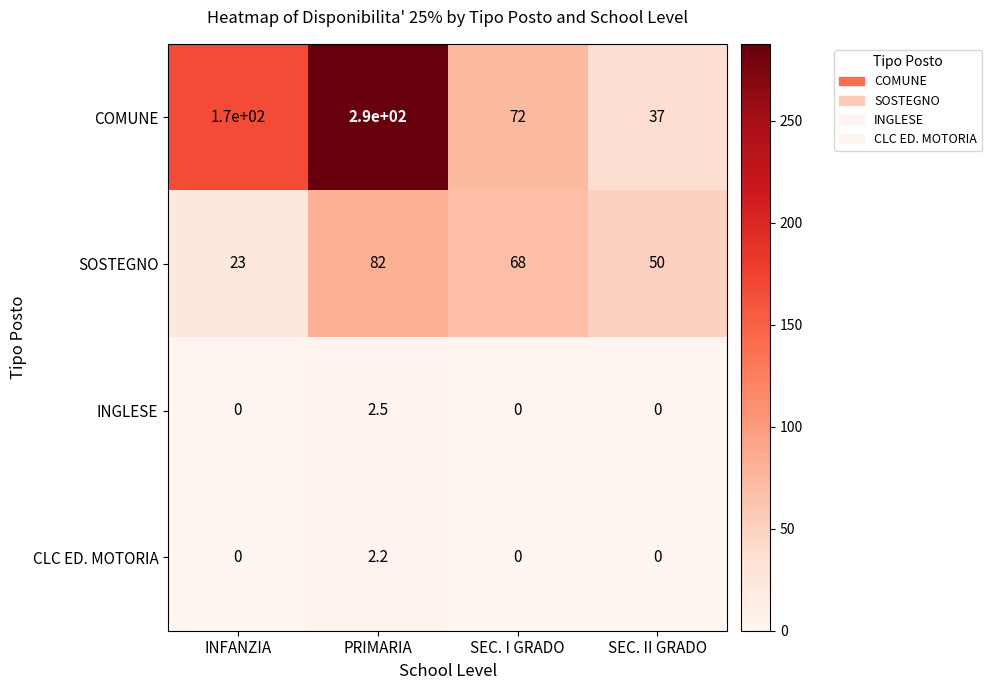

Which series has the widest spread of values?

COMUNE